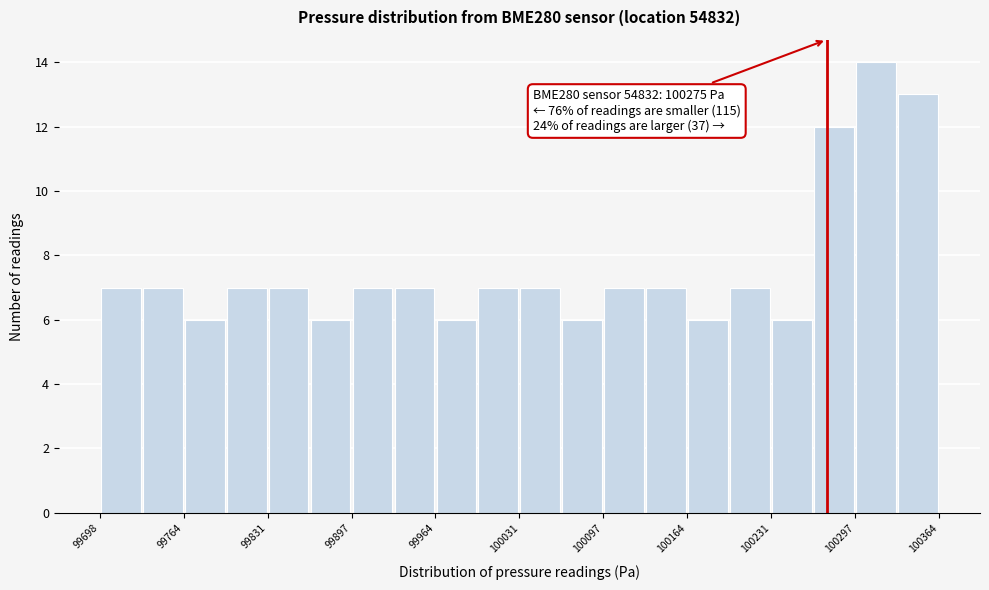

Read against the x-axis, roughly where is the centre of the tallest bar?

100310